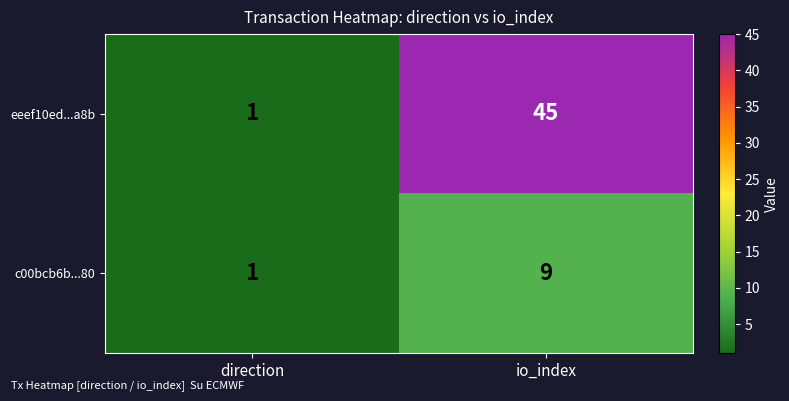

Reading left to right, what are all the values shown in this chart?

eeef10ed...a8b: 1	45
c00bcb6b...80: 1	9